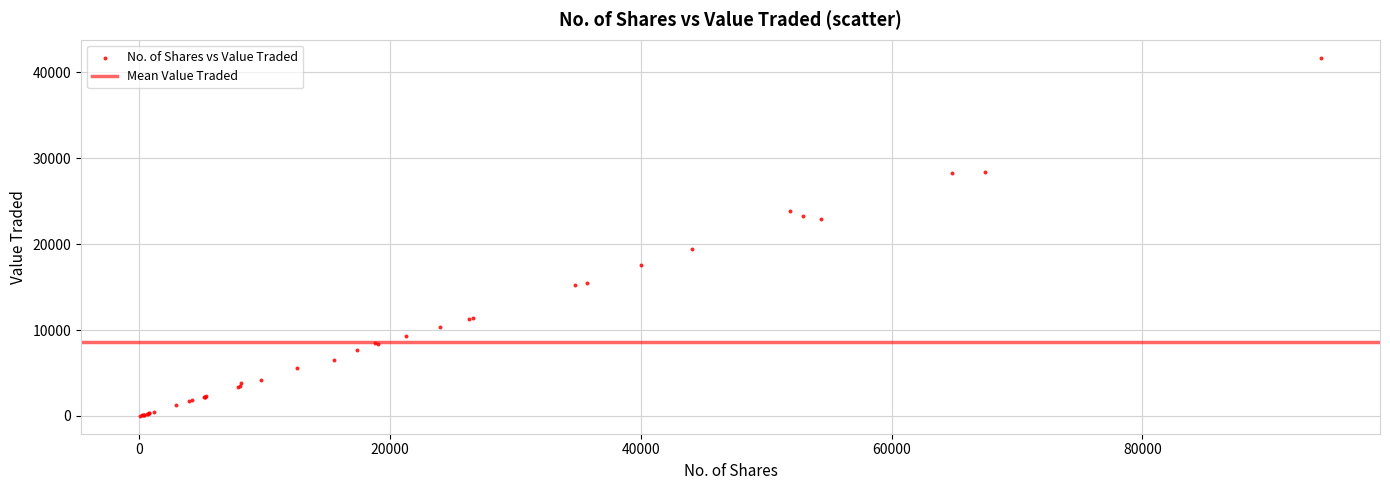

What Y value in the scatter plot is closest to 20859?

19382